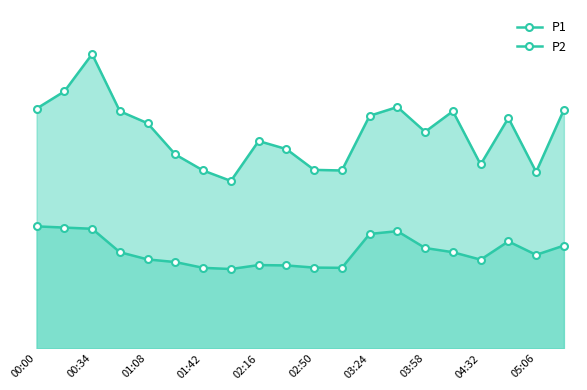

True or false: P1 and P2 cross at least once.

False